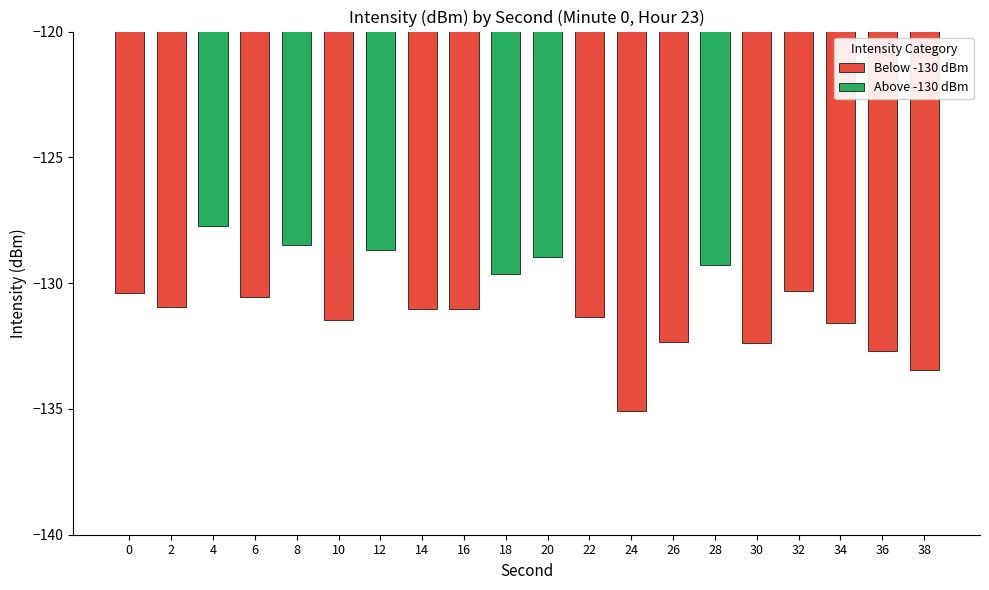

What is the sum of all values?

-2617.4